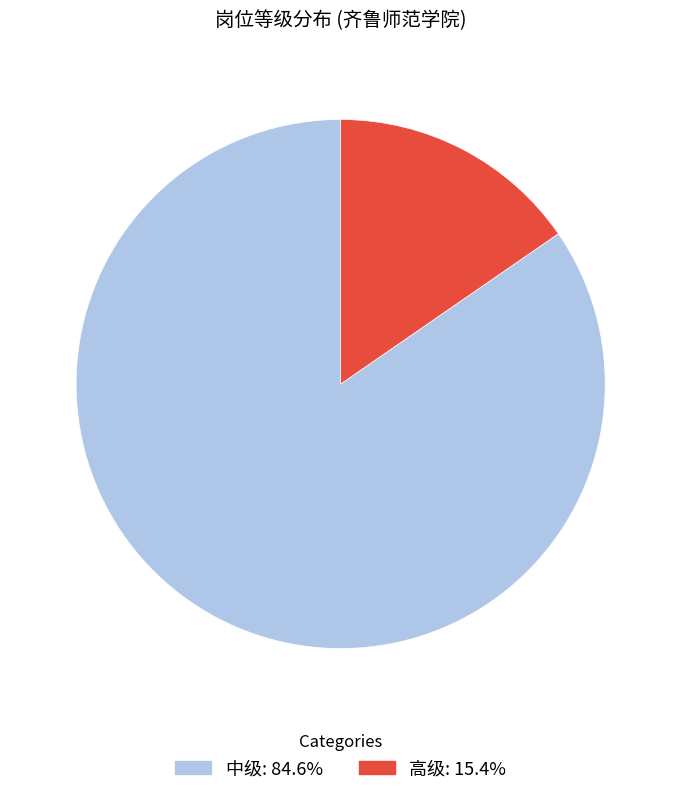

Does any single category account for the majority?

Yes